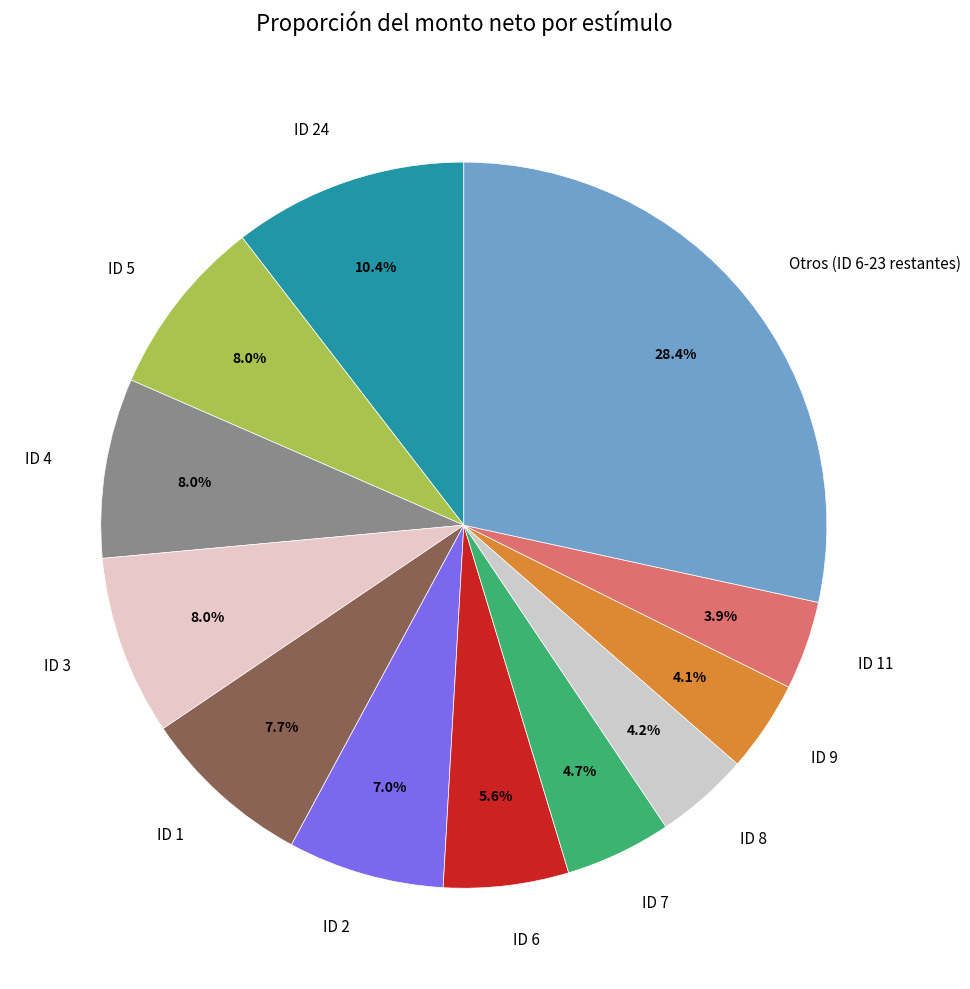

Combined, what portion of the pie is ID 11 and ID 2?

10.9%